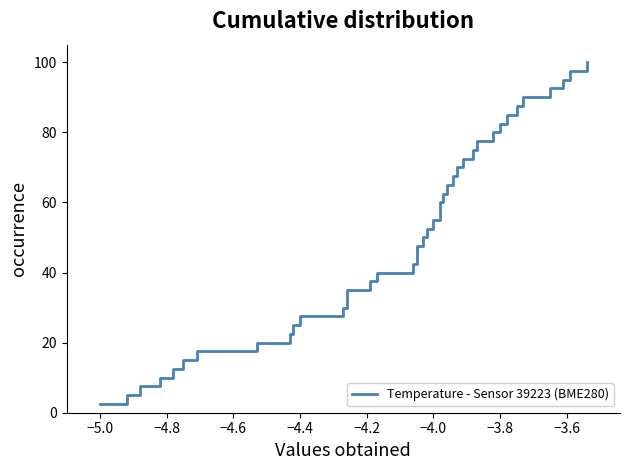

Reading left to right, transcribe all the data shown in this chart.

2.5	5.0	7.5	10.0	12.5	15.0	17.5	20.0	22.5	25.0	27.5	30.0	32.5	35.0	37.5	40.0	42.5	45.0	47.5	50.0	52.5	55.0	57.5	60.0	62.5	65.0	67.5	70.0	72.5	75.0	77.5	80.0	82.5	85.0	87.5	90.0	92.5	95.0	97.5	100.0